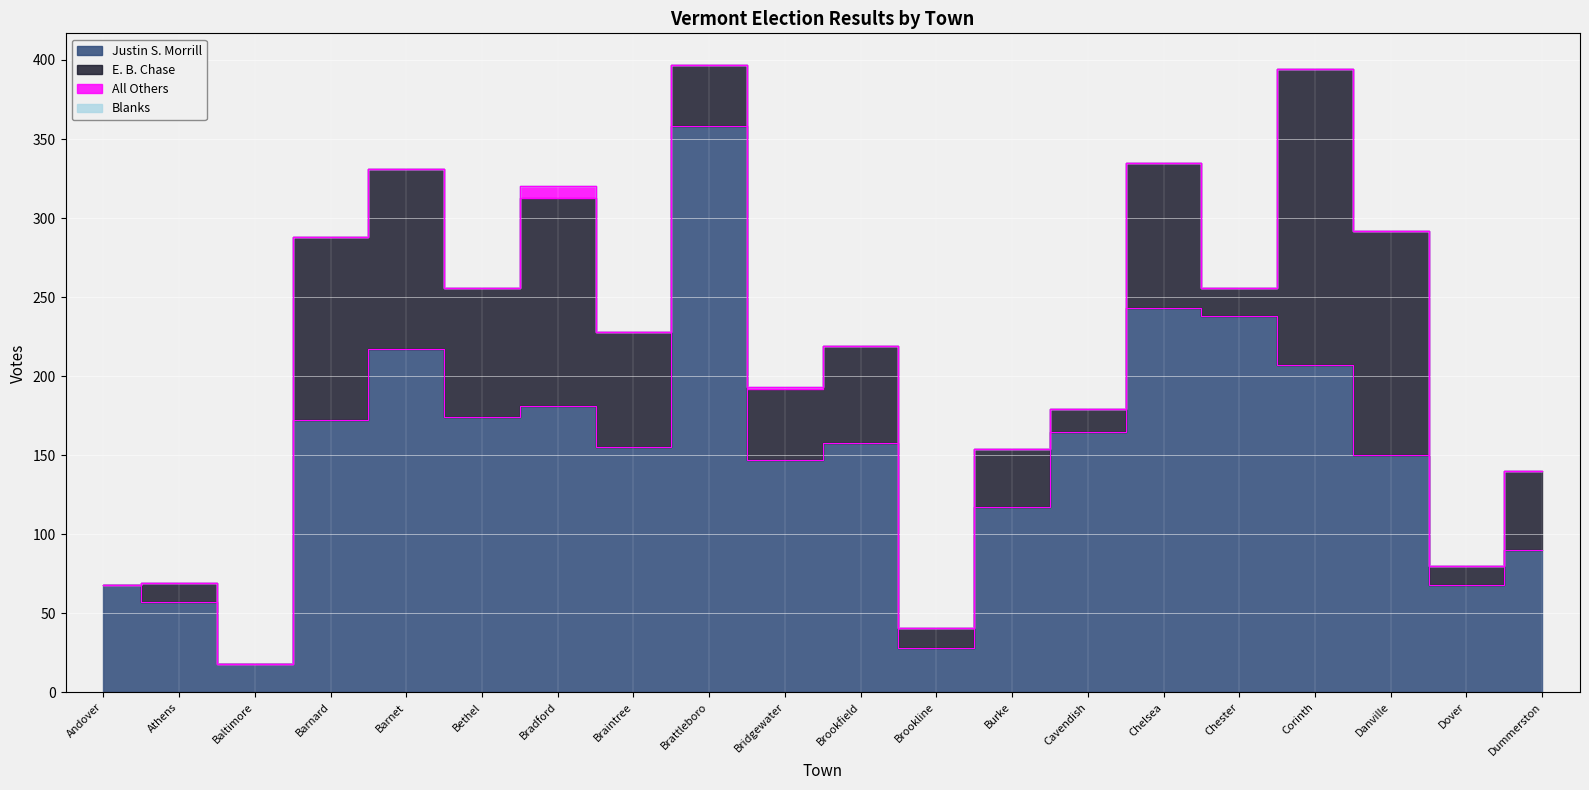

True or false: E. B. Chase and Blanks intersect in this chart.

False